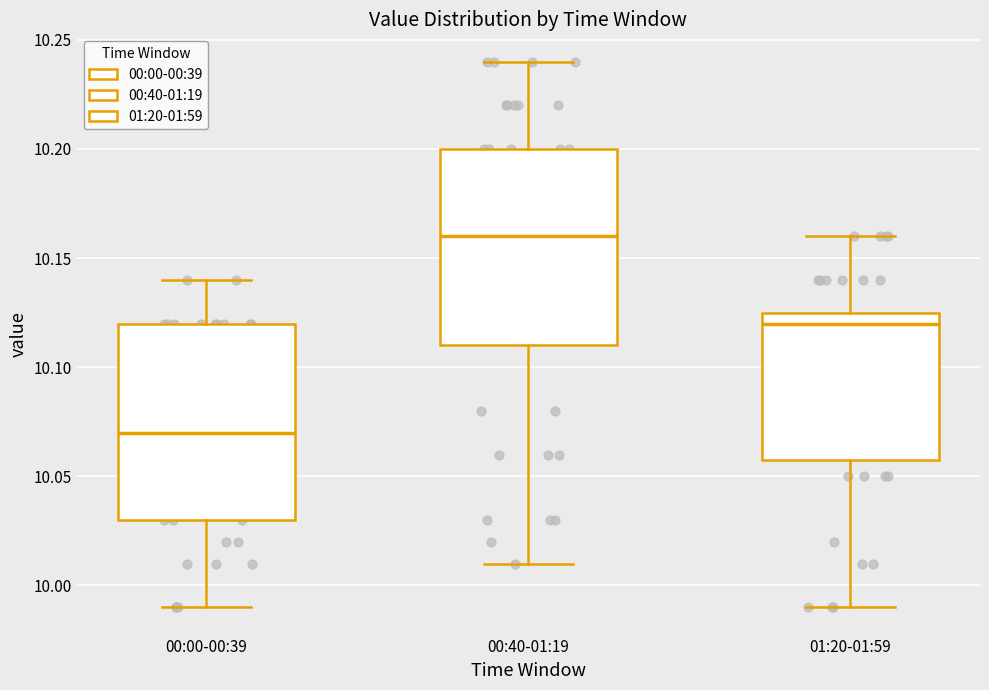

Reading left to right, read every box against the y-axis: the position of its median line, the range the box covers, and the ends of its whiskers. The values are not printed on the chart, so give them approximately, as read against the axis.

00:00-00:39: median 10.070, box 10.030 to 10.120, whiskers 9.990 to 10.140
00:40-01:19: median 10.160, box 10.110 to 10.200, whiskers 10.010 to 10.240
01:20-01:59: median 10.120, box 10.060 to 10.125, whiskers 9.990 to 10.160